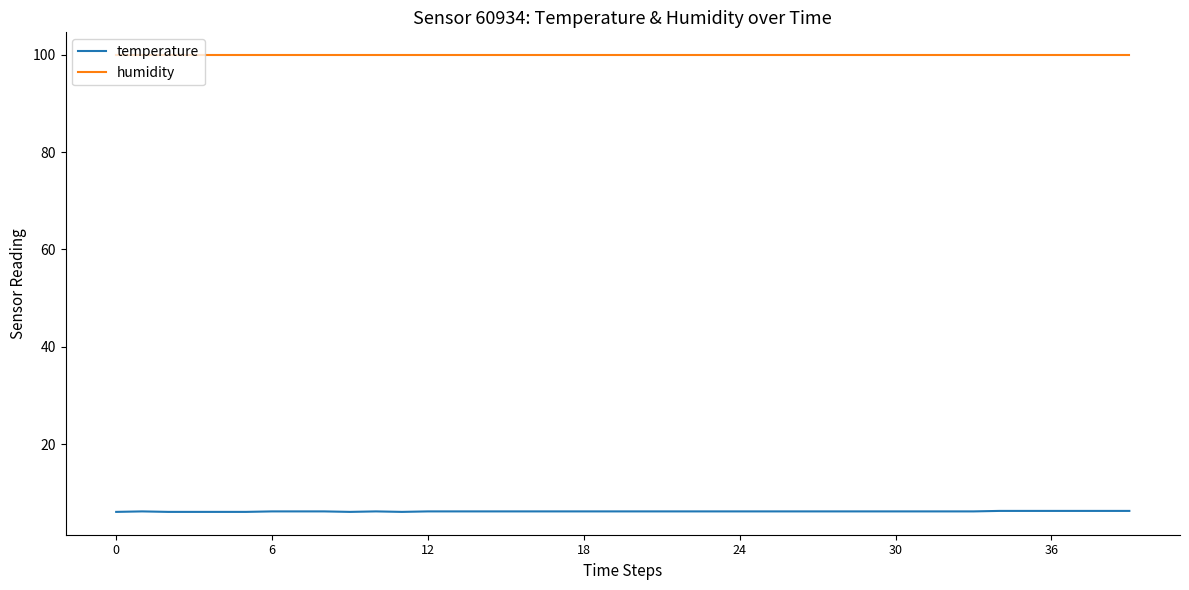

List the series in order of their peak value, highest first.

humidity, temperature